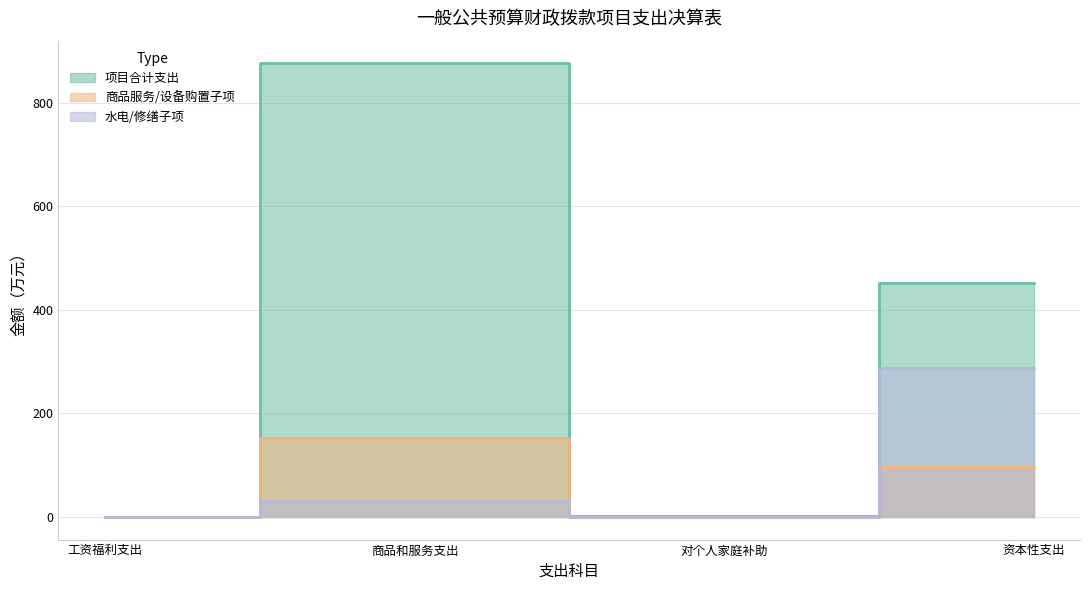

How many series are shown in this chart?

3